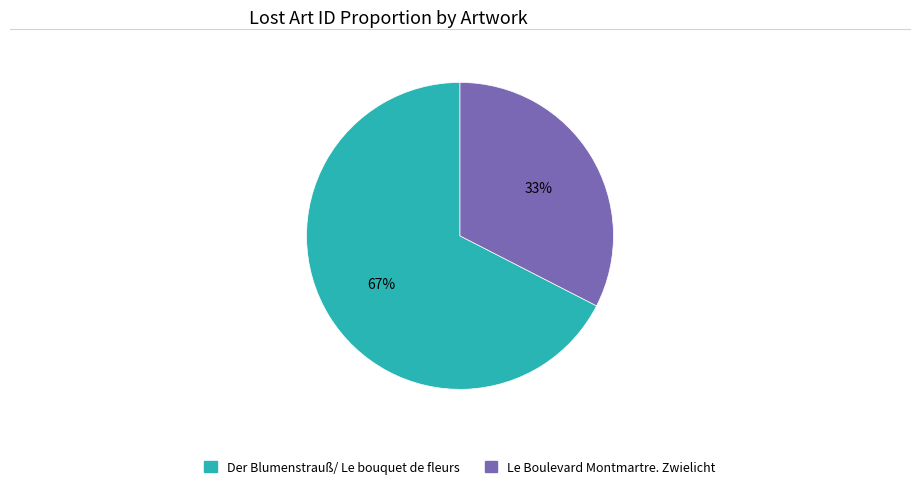

The Le Boulevard Montmartre. Zwielicht slice represents 33% of the pie. True or false?

True